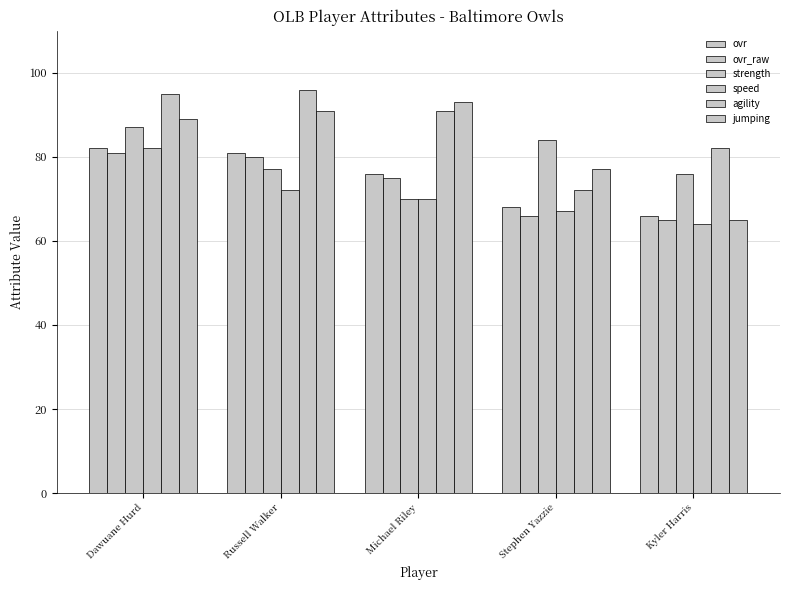

Reading right to left, list all the values displayed in this chart.

ovr: 66	68	76	81	82
ovr_raw: 65	66	75	80	81
strength: 76	84	70	77	87
speed: 64	67	70	72	82
agility: 82	72	91	96	95
jumping: 65	77	93	91	89